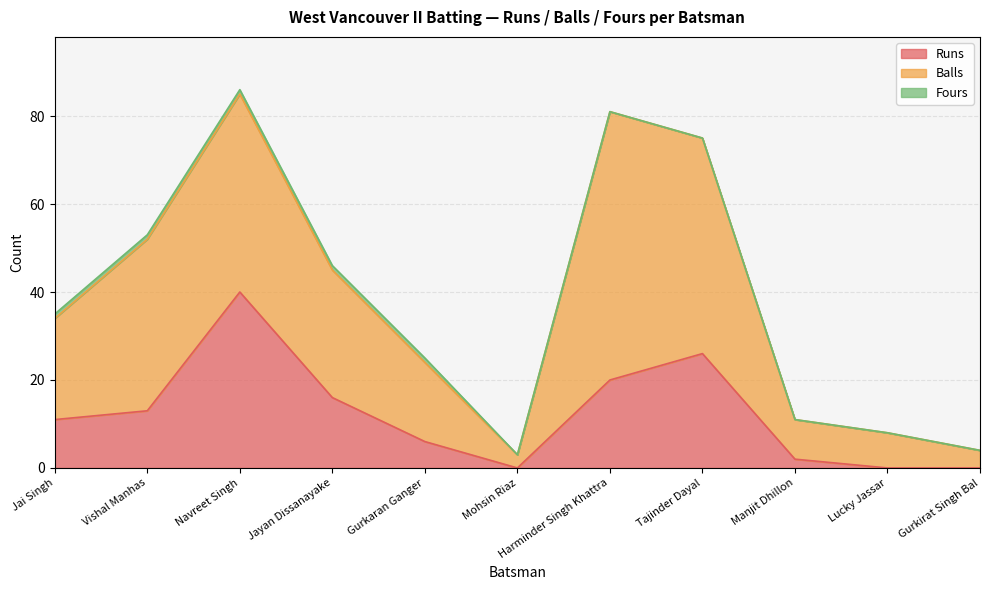

Between Vishal Manhas and Jayan Dissanayake, which series saw the biggest shift?

Balls